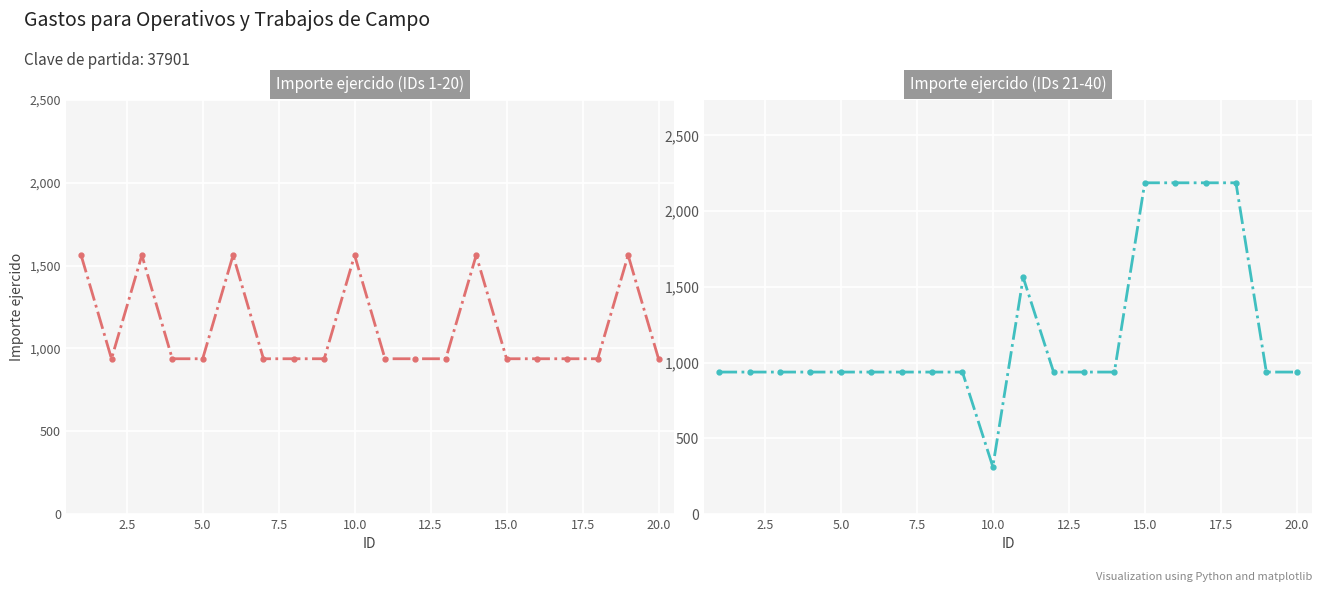

After their last crossing, which series has the higher values: Importe ejercido (IDs 21-40) or Importe ejercido (IDs 1-20)?

Importe ejercido (IDs 1-20)